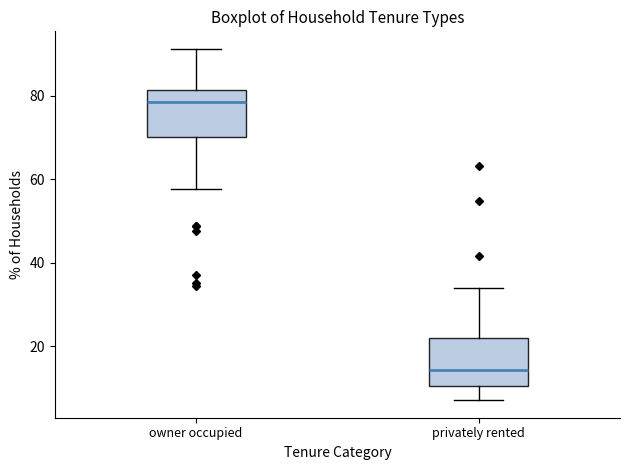

Where is the lower edge of the box for privately rented on the y-axis? The values are not printed on the chart, so give them approximately, as read against the axis.

10